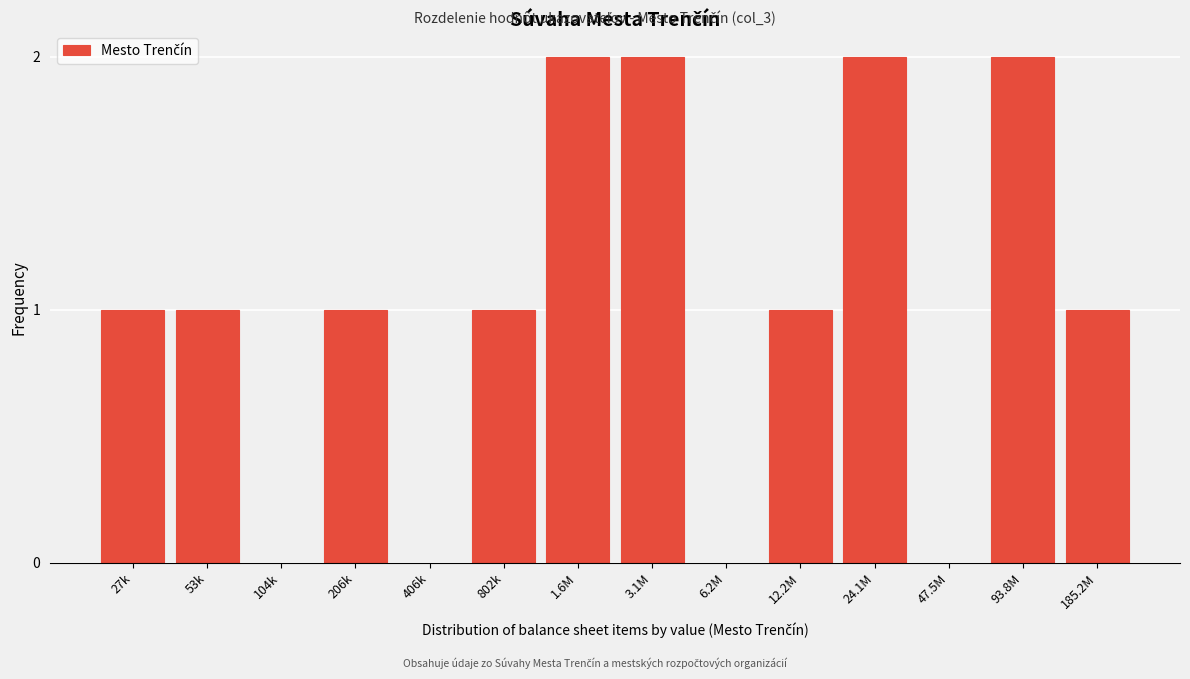

Reading left to right, what are all the values shown in this chart?

27k=1	53k=1	104k=0	206k=1	406k=0	802k=1	1.6M=2	3.1M=2	6.2M=0	12.2M=1	24.1M=2	47.5M=0	93.8M=2	185.2M=1